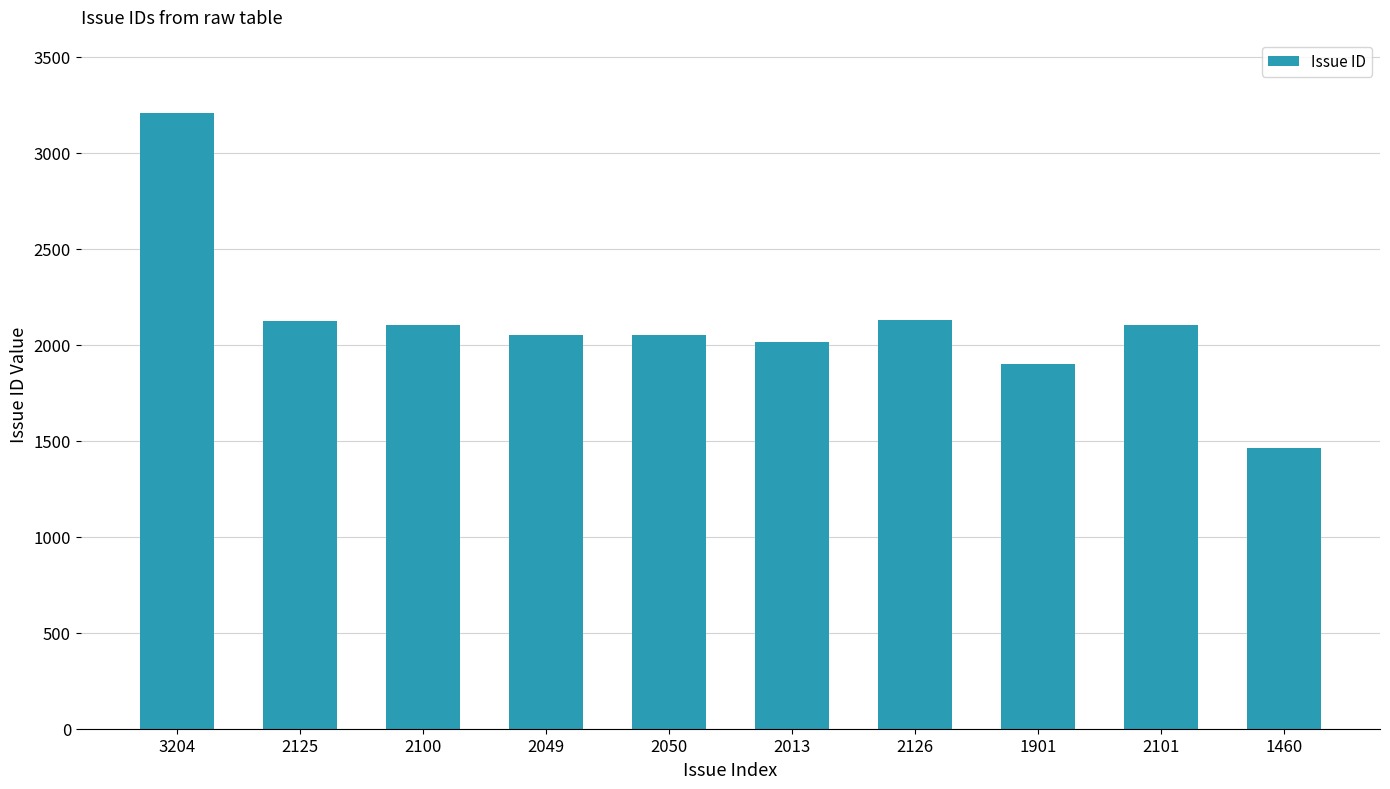

What is the label of the 3rd bar from the right?

1901